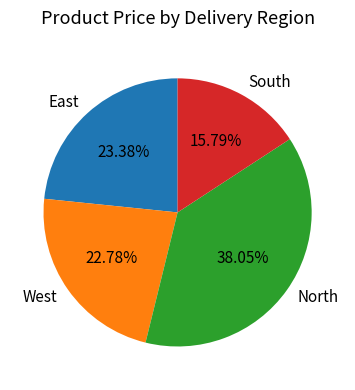

True or false: East accounts for 2% of the total.

False